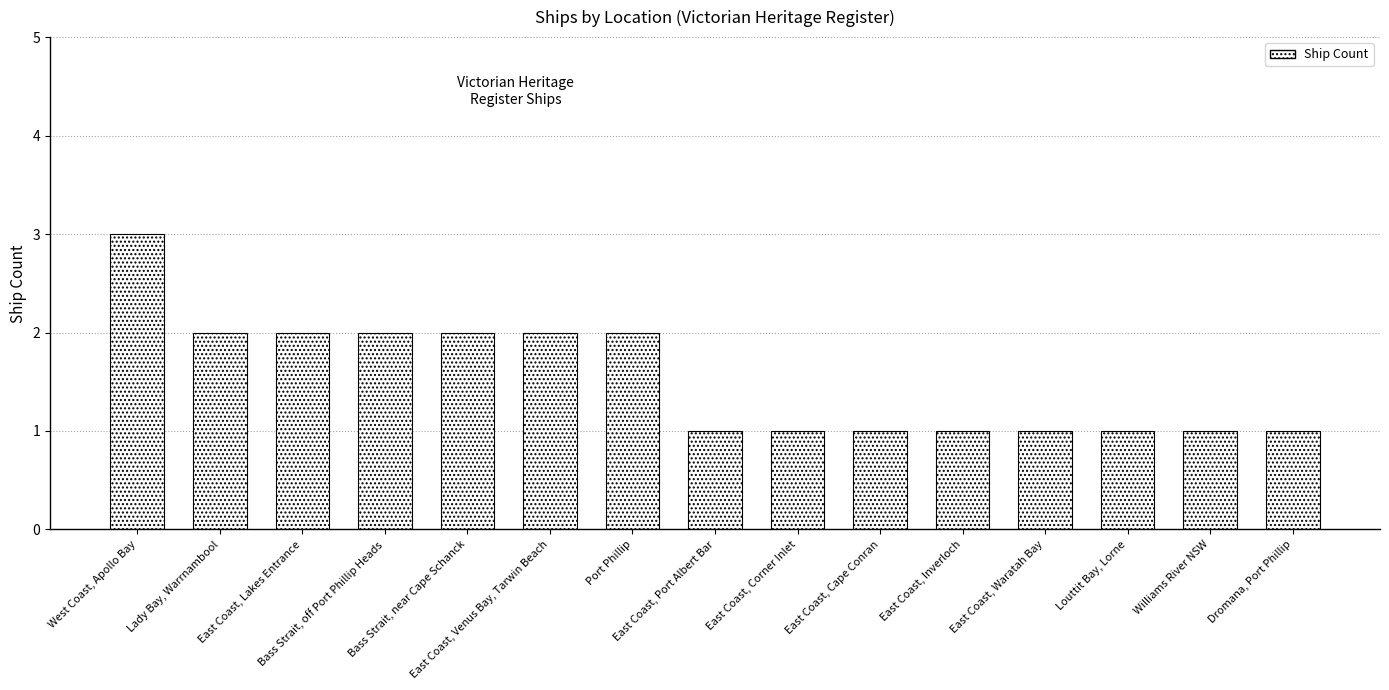

True or false: the data shows 1 at East Coast, Port Albert Bar.

True